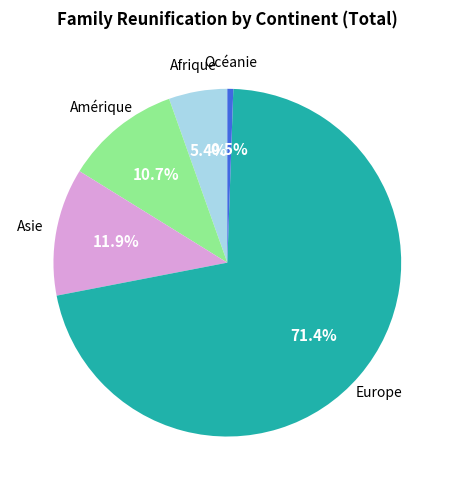

How many segments does this pie chart have?

5